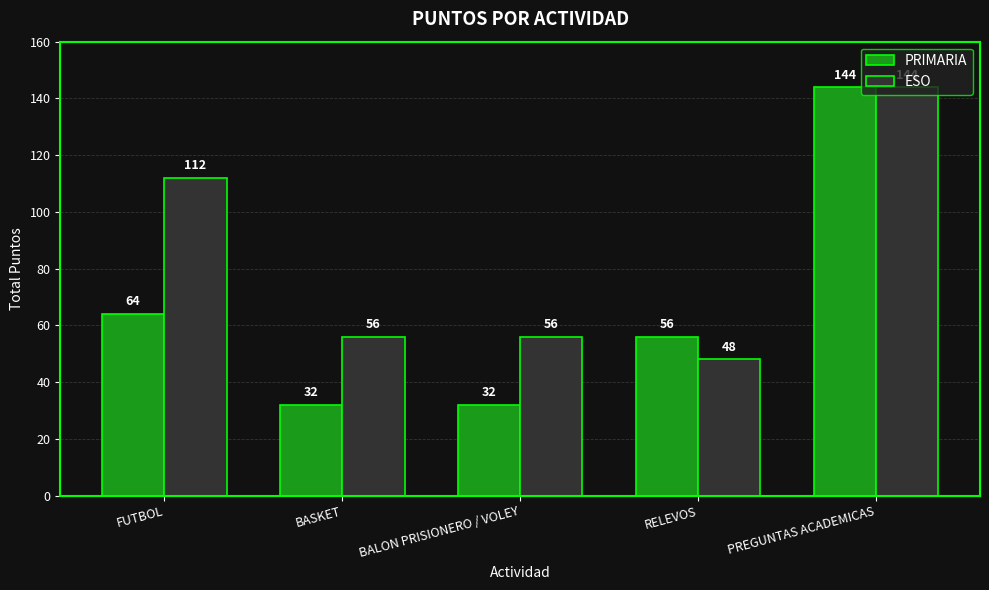

What is the label of the 5th bar from the left?

PREGUNTAS ACADEMICAS